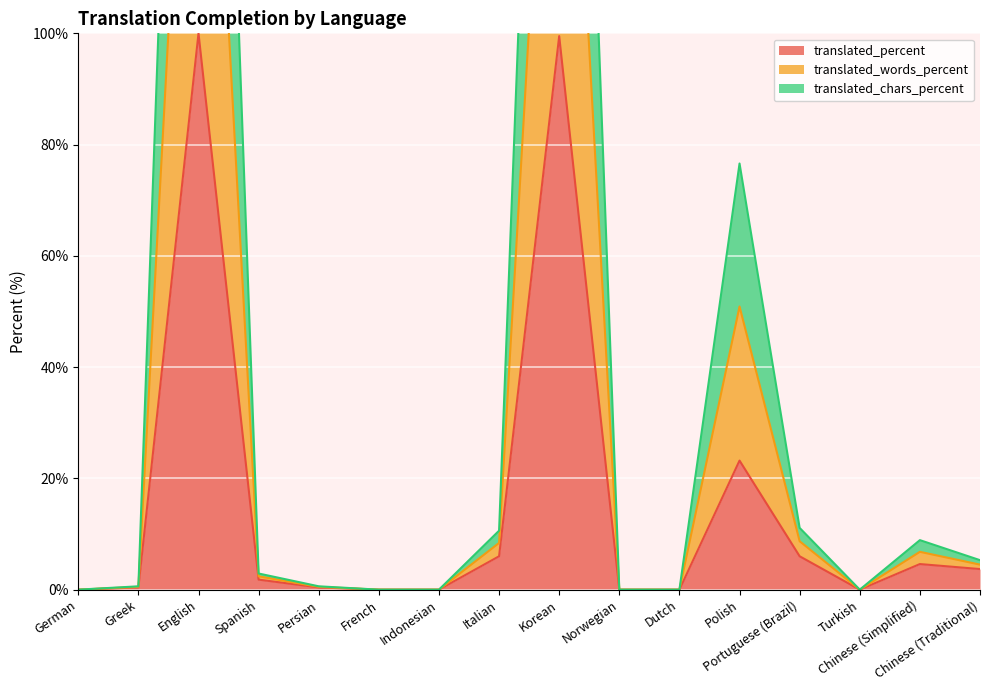

Is the value of translated_words_percent at German greater than the value of translated_percent at Portuguese (Brazil)?

No